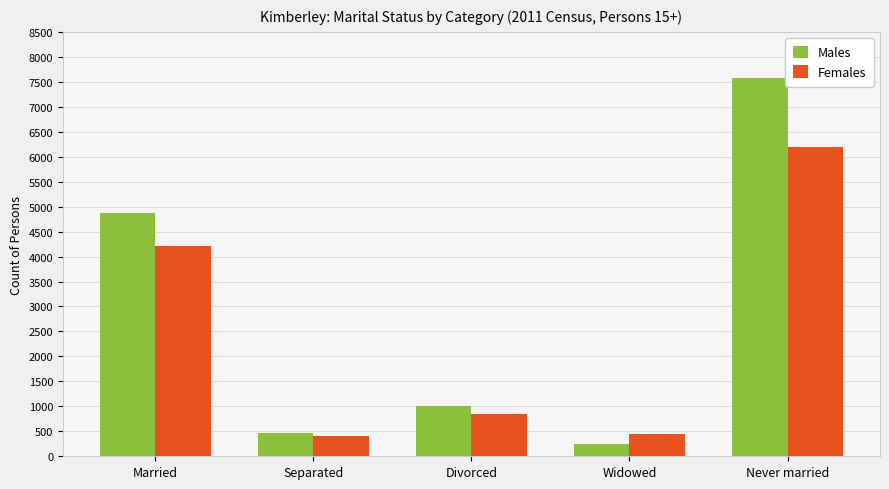

At which label does Males reach its minimum?

Widowed